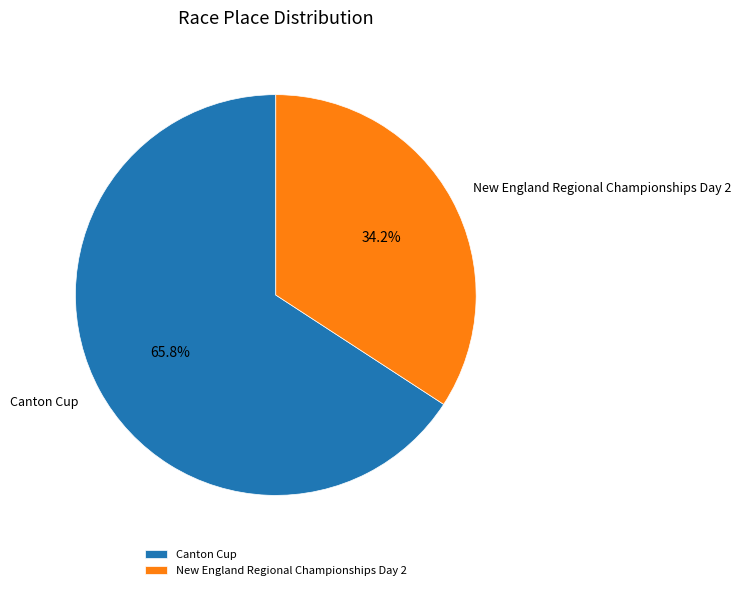

How many slices are in this pie chart?

2